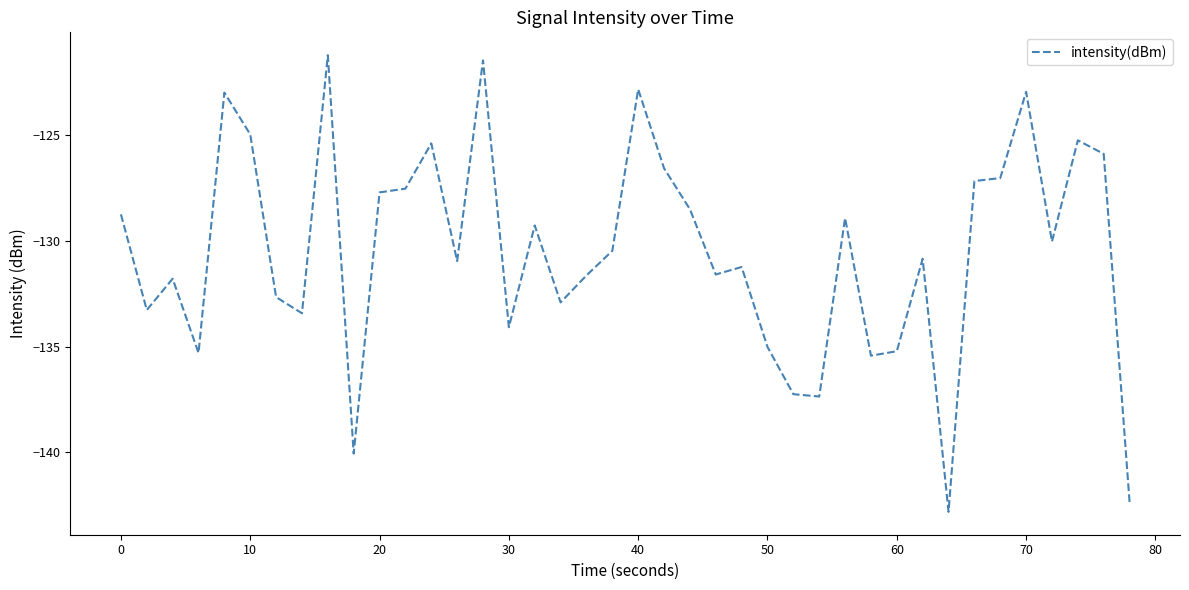

What is the maximum value shown in the chart?

-121.2